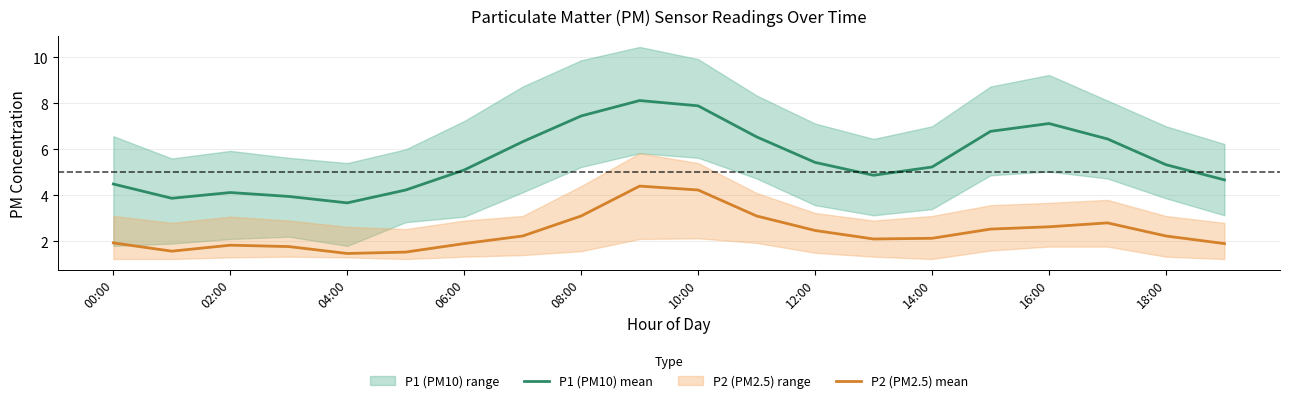

True or false: P2 (PM2.5) mean and P1 (PM10) mean cross at least once.

False